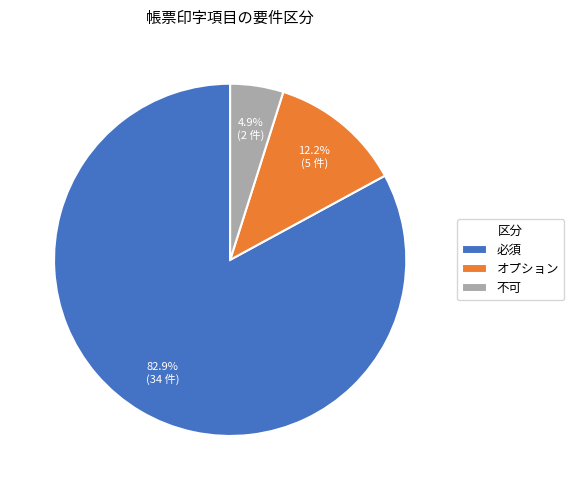

True or false: 不可 accounts for 5% of the total.

True